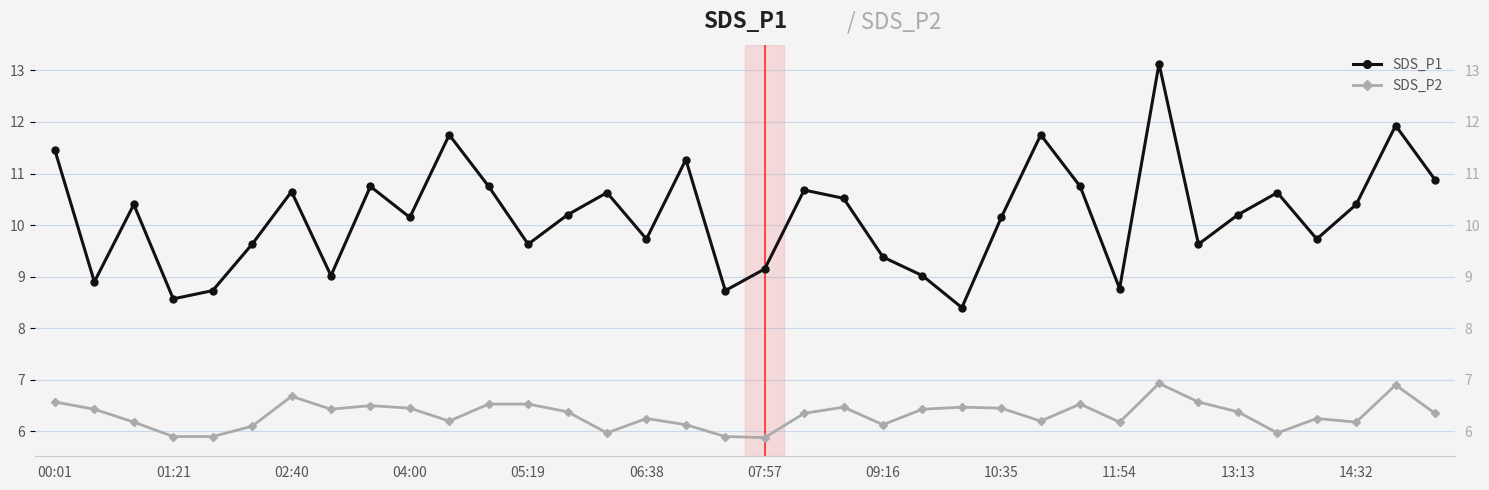

The SDS_P1 series shows 11.3 at 16. True or false?

True